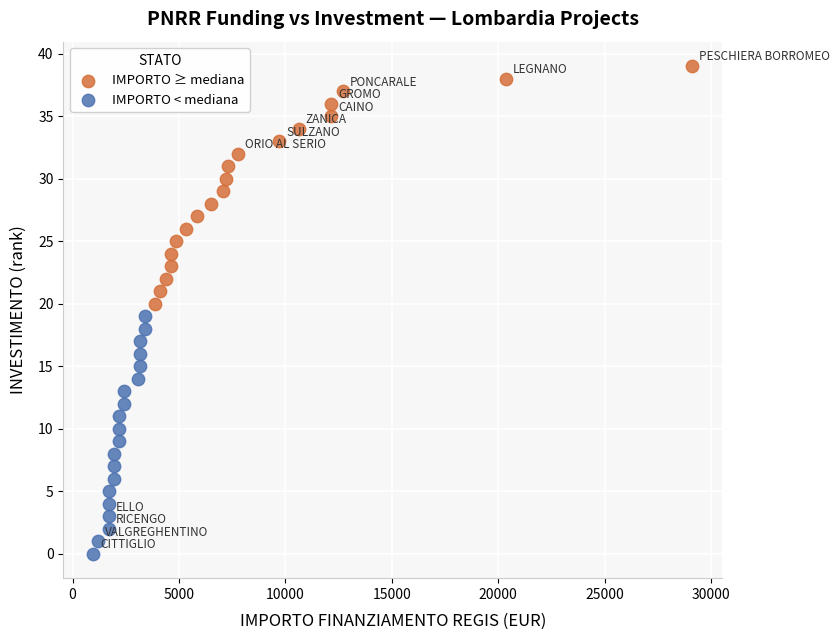

Which series contains the lowest Y value?

IMPORTO < mediana